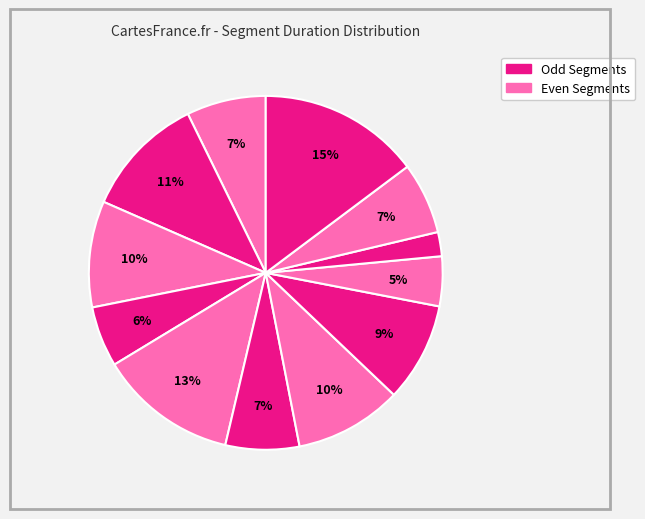

How many slices are in this pie chart?

12